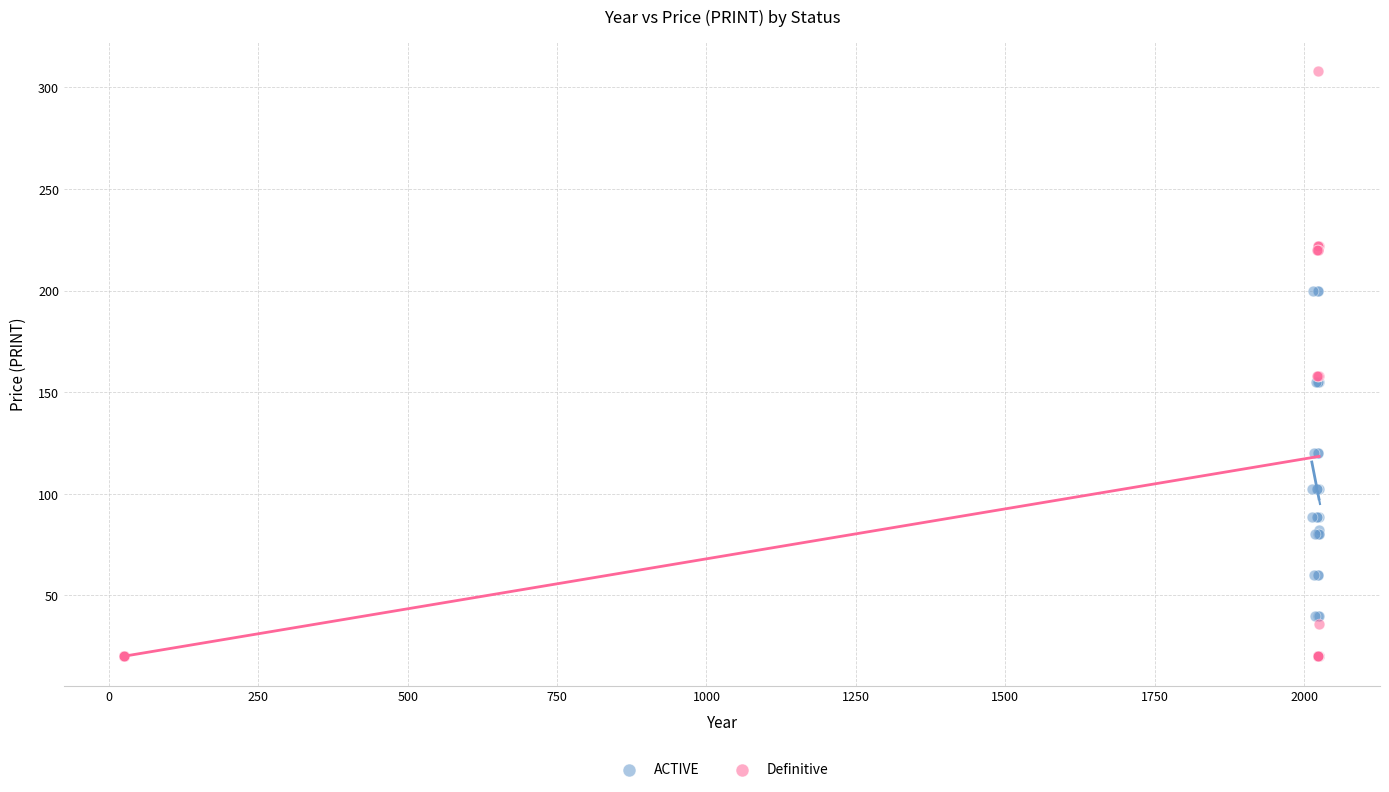

Which series has the largest Y range (max minus min)?

Definitive